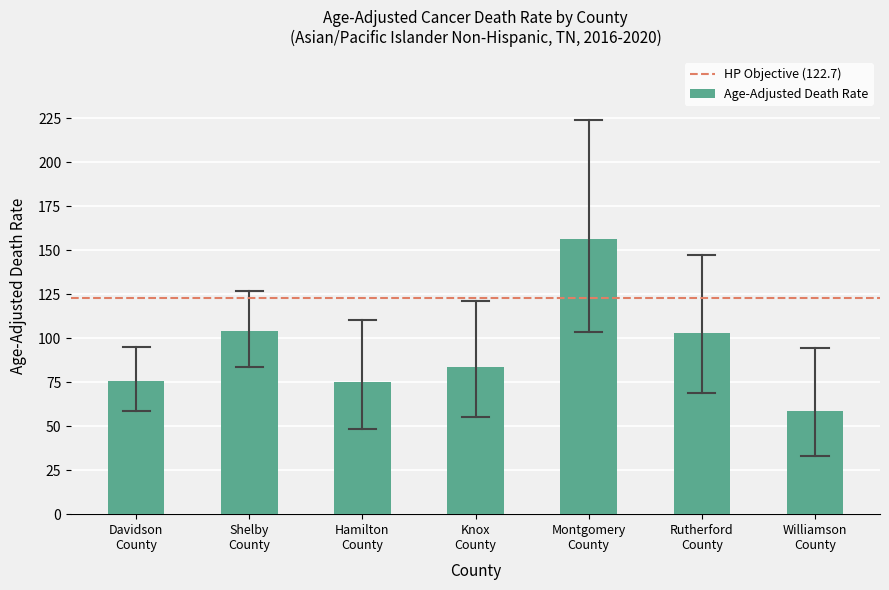

How many bars are there in total?

7